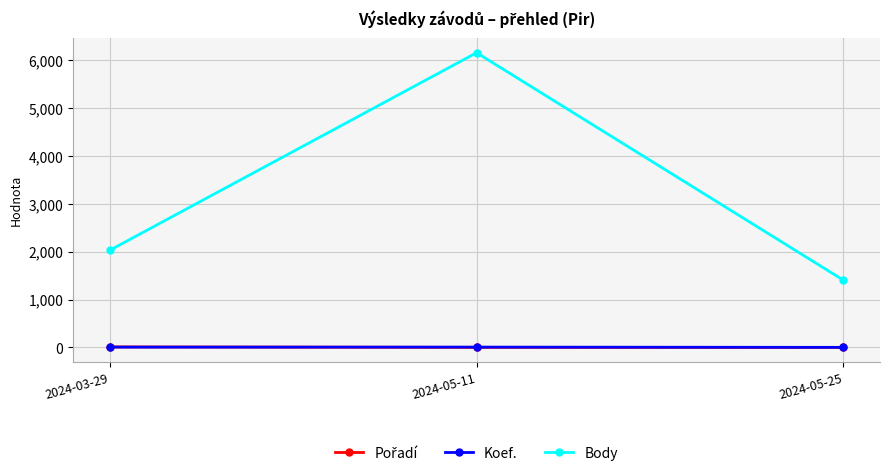

What is the label of the 2nd point from the left?

2024-05-11